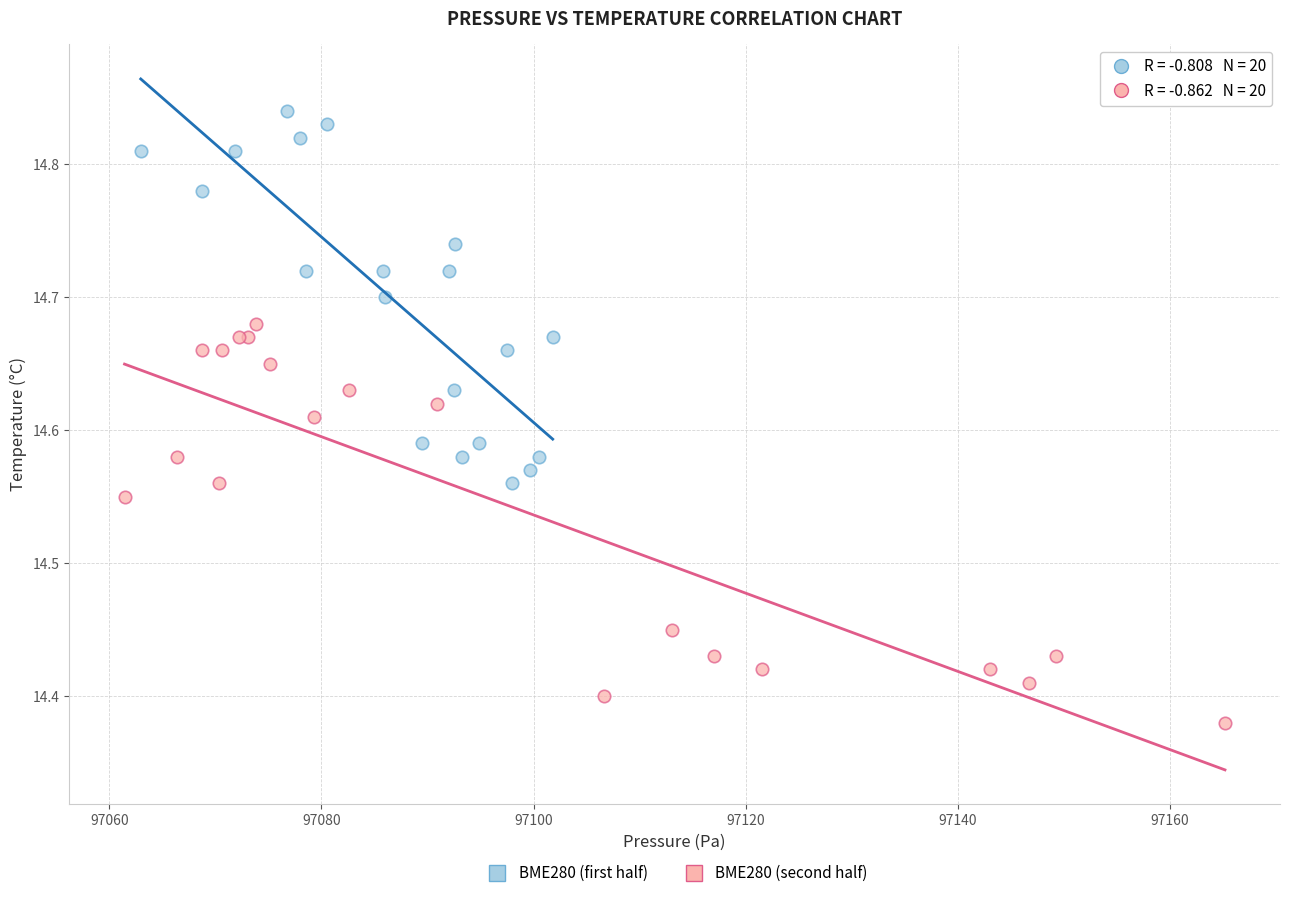

Which series contains the highest Y value?

BME280 (first half)